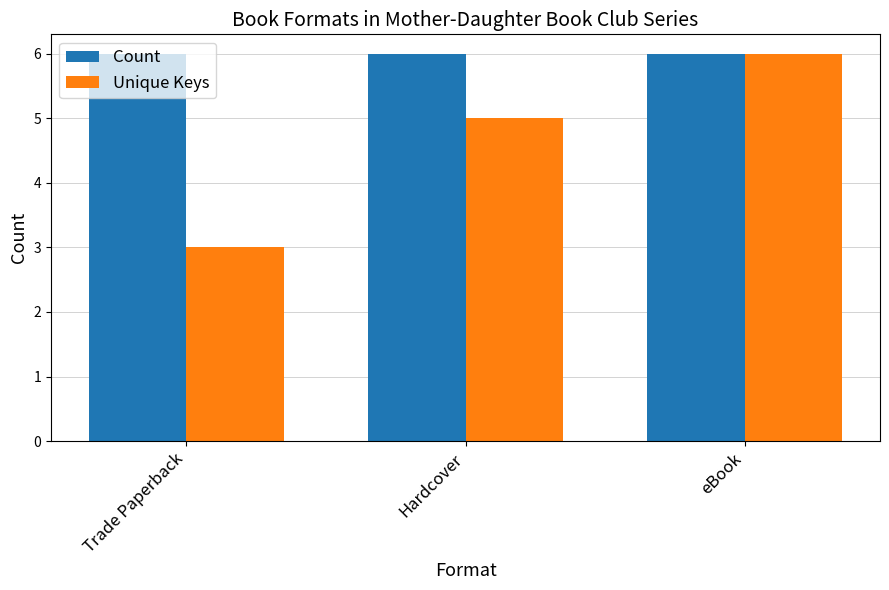

At Hardcover, list the series in order from largest to smallest.

Count, Unique Keys